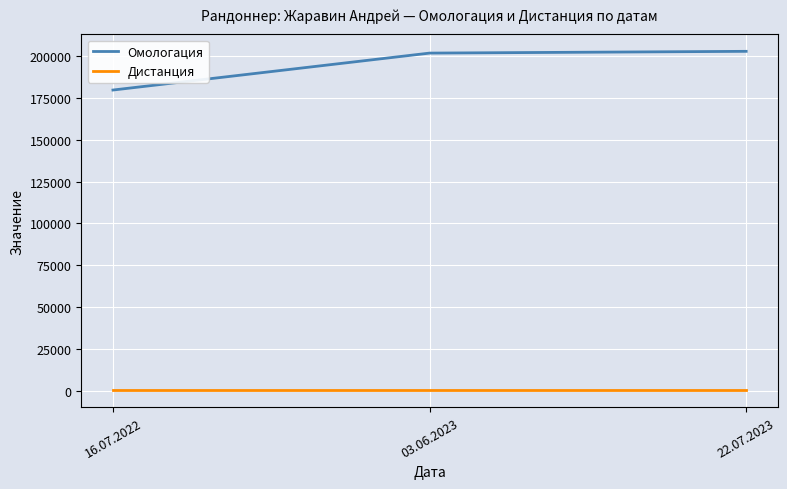

What is the sum of all Омологация values?

584278